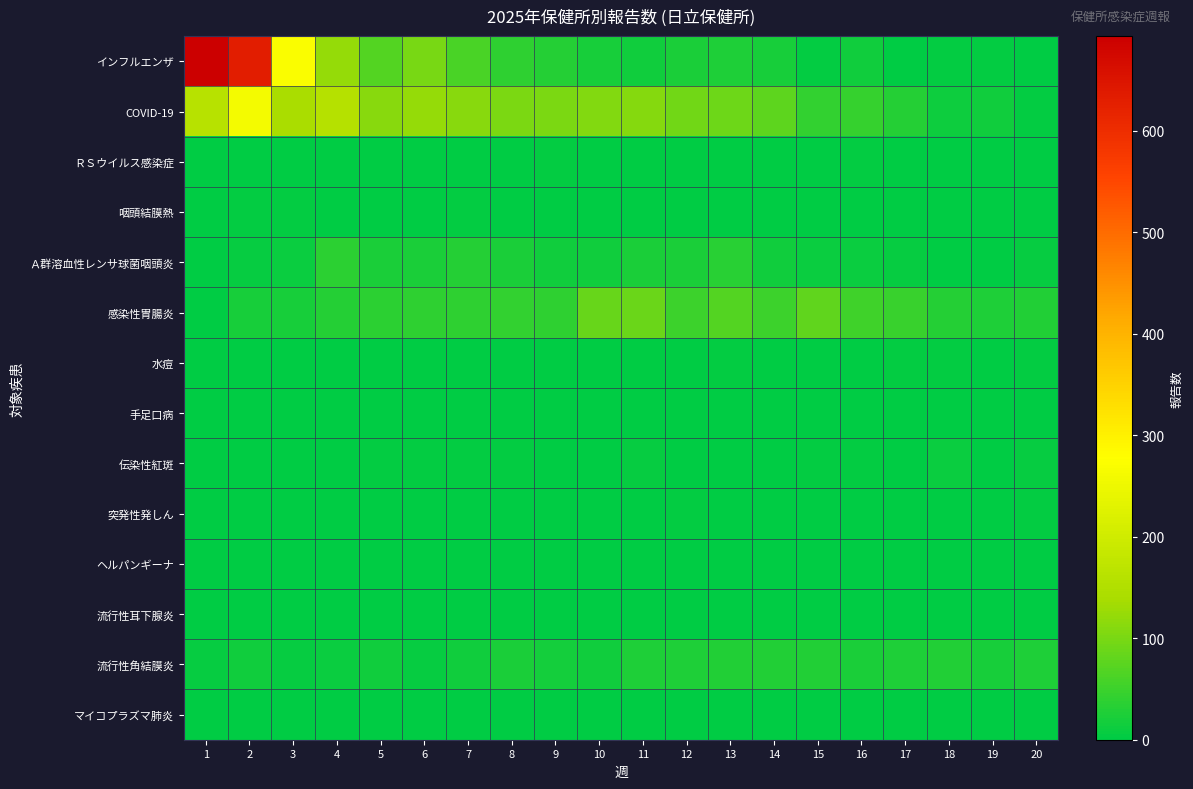

Rank the series by their maximum value, from lowest to highest.

流行性耳下腺炎, マイコプラズマ肺炎, 手足口病, ヘルパンギーナ, 咽頭結膜熱, ＲＳウイルス感染症, 突発性発しん, 水痘, 伝染性紅斑, 流行性角結膜炎, Ａ群溶血性レンサ球菌咽頭炎, 感染性胃腸炎, COVID-19, インフルエンザ